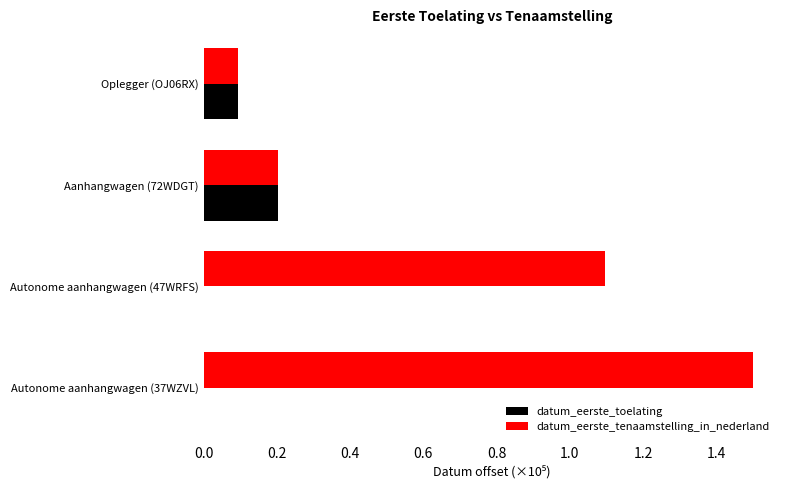

What is the sum of all datum_eerste_tenaamstelling_in_nederland values?

2.9